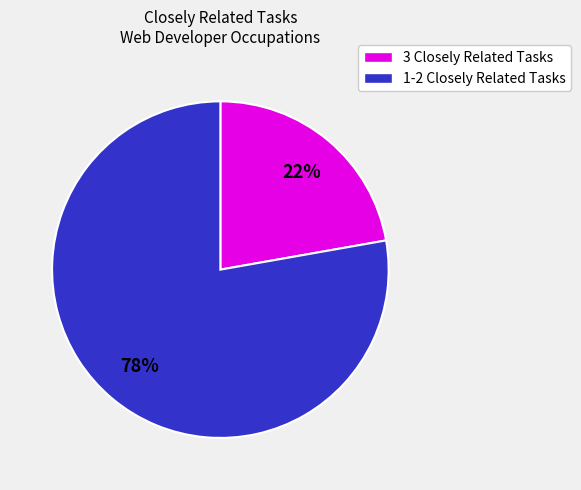

To the nearest percent, what is the difference between the largest and smallest slice percentages?

56%